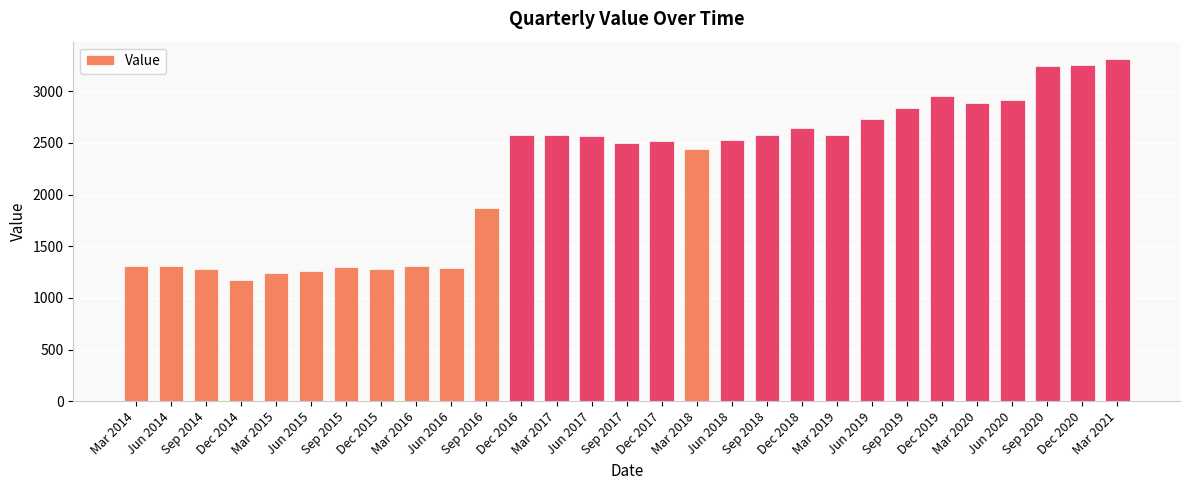

What position from the left is Dec 2017?

16